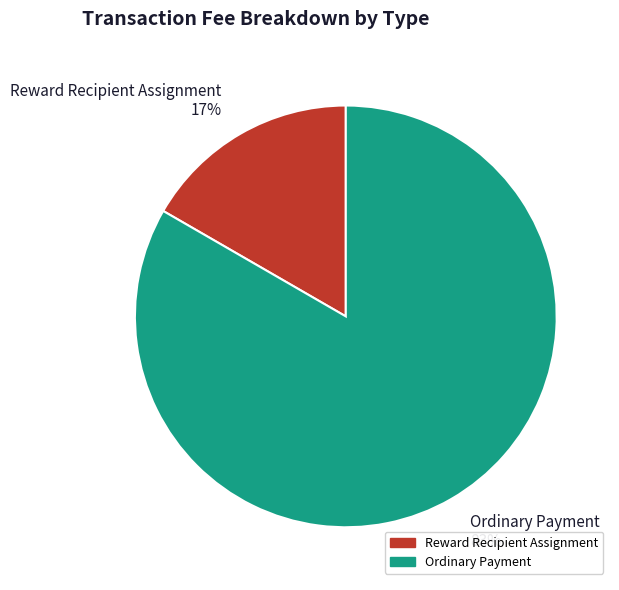

Is the sum of Reward Recipient Assignment 17% and Ordinary Payment 83% greater than half?

Yes